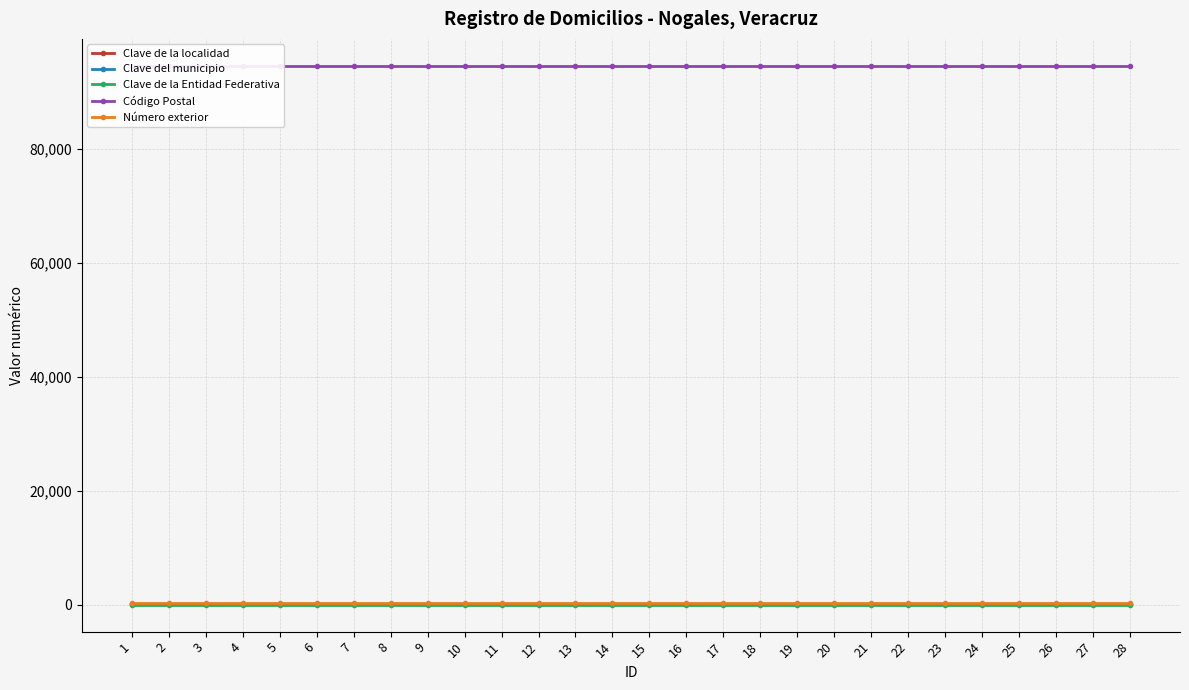

What value does the Número exterior series have at 4?

410